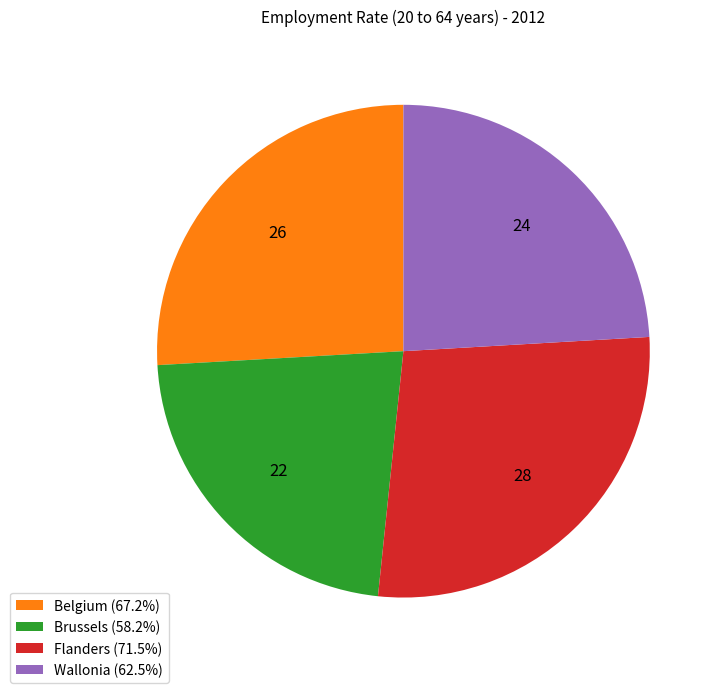

True or false: Belgium accounts for 26% of the total.

True